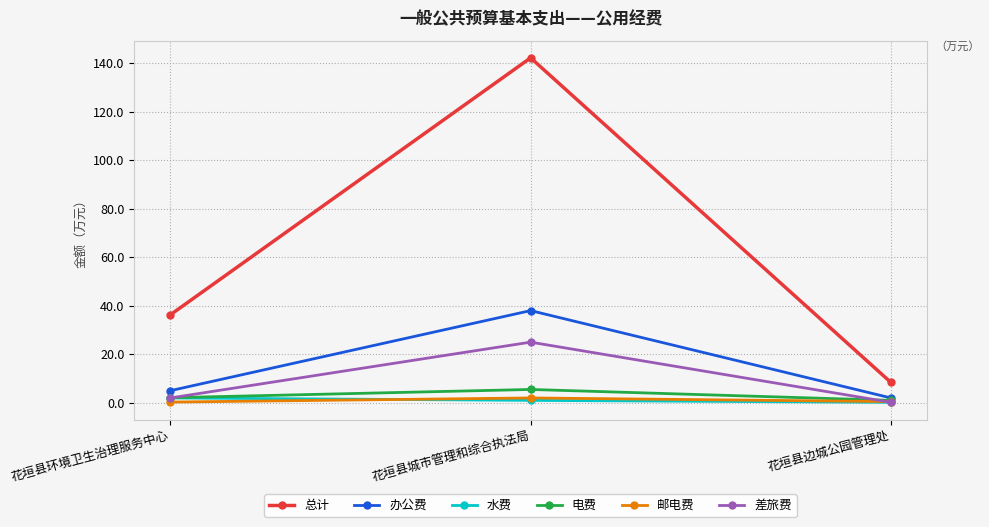

At which label is 办公费 closest to 20?

花垣县环境卫生治理服务中心